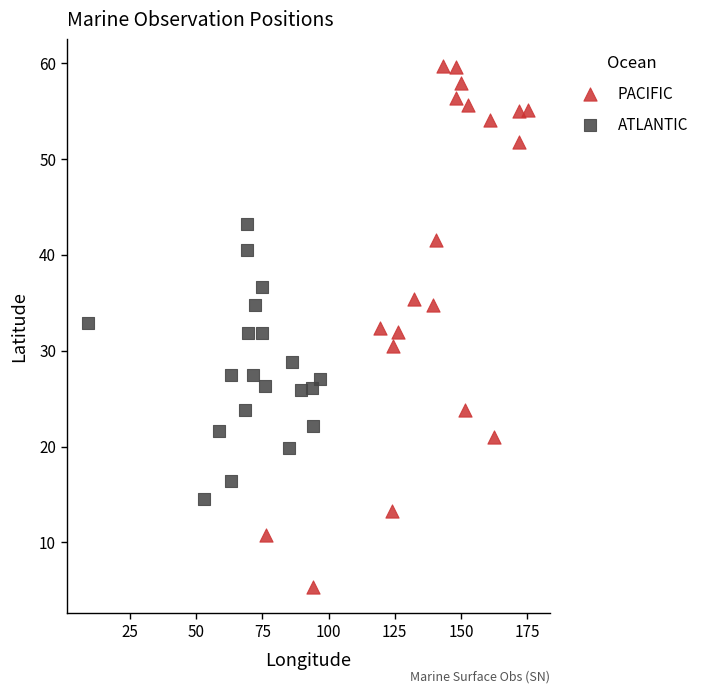

Which series reaches the minimum Y coordinate?

PACIFIC